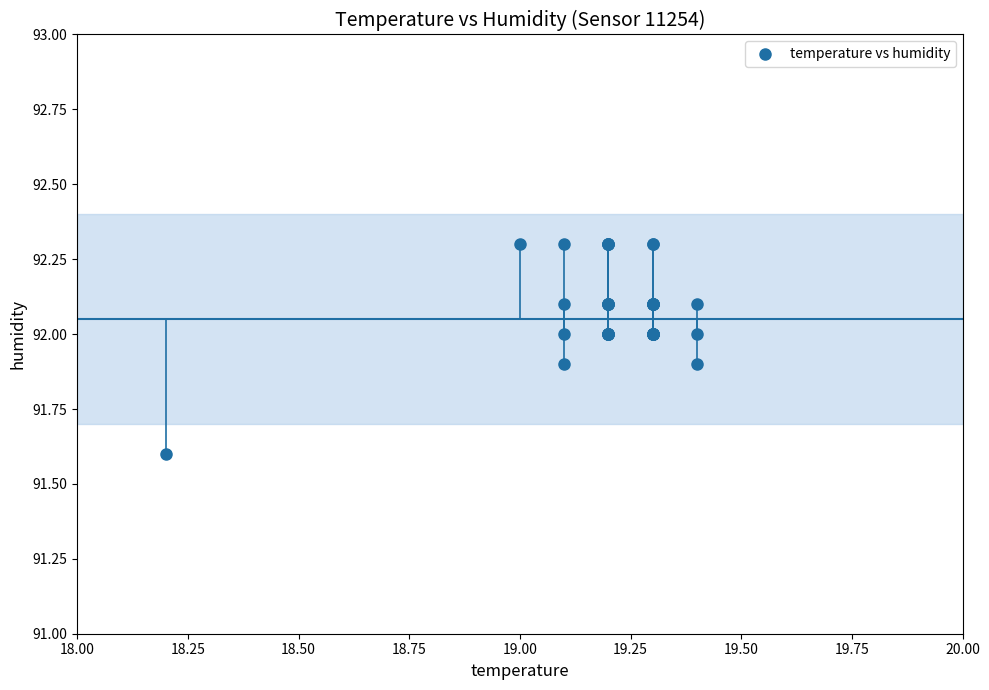

What Y value in the scatter plot is closest to 91?

91.6